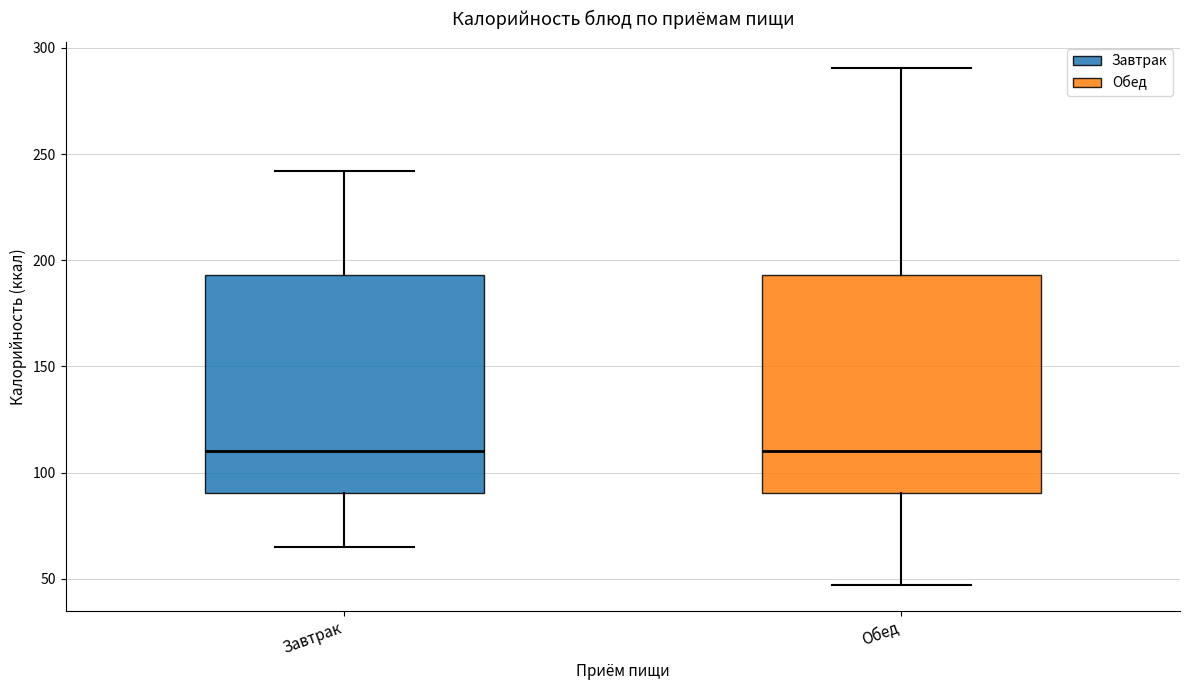

Where is the upper edge of the box for Обед on the y-axis? The values are not printed on the chart, so give them approximately, as read against the axis.

195